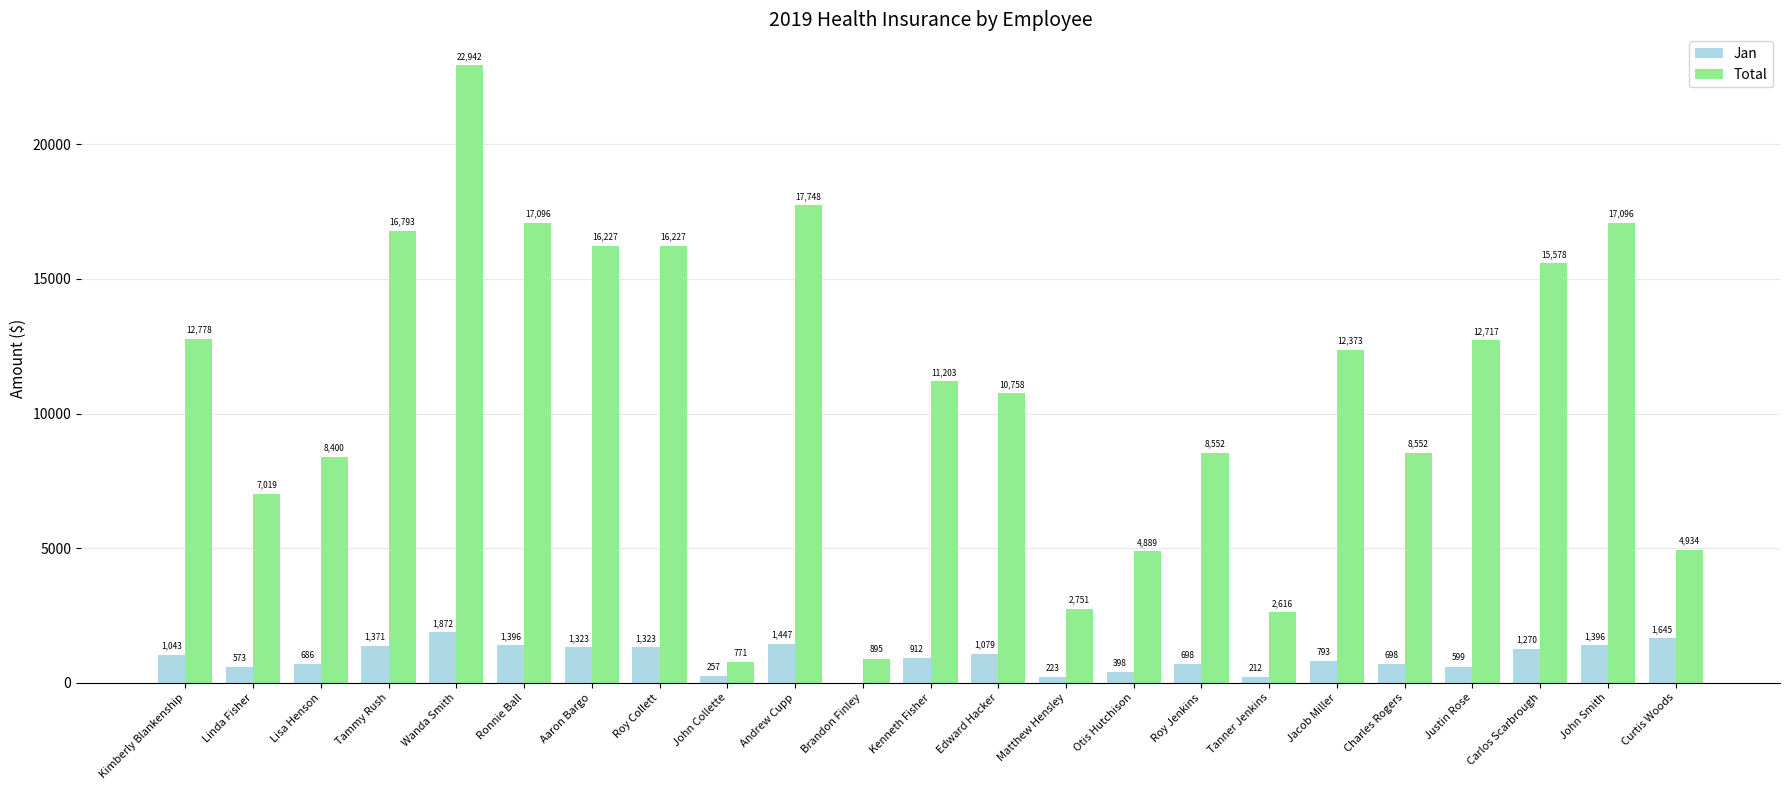

Is the value of Total at Andrew Cupp greater than the value of Jan at Curtis Woods?

Yes